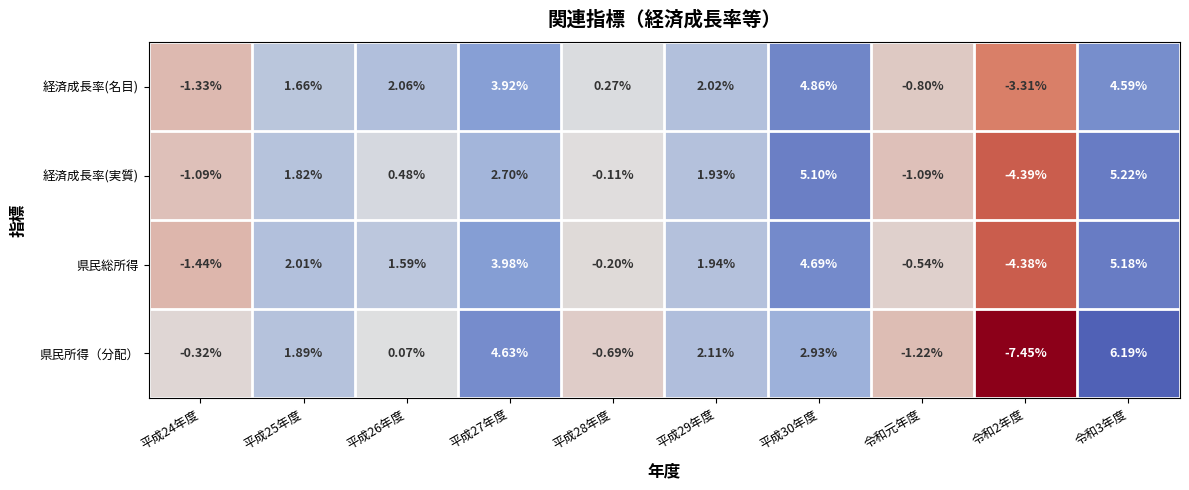

Which series changed the most between 平成25年度 and 平成26年度?

県民所得（分配）